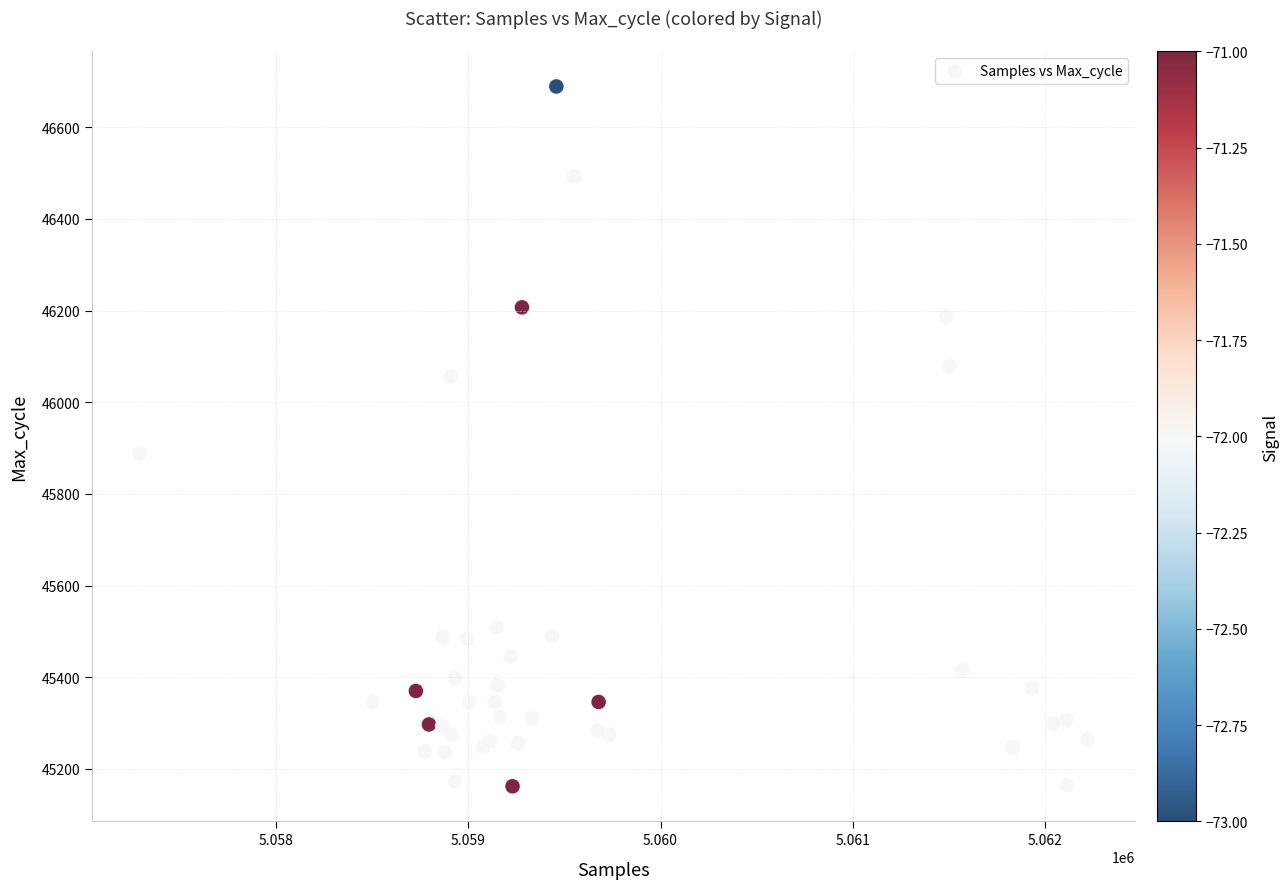

What Y value in the scatter plot is closest to 45925?

45889